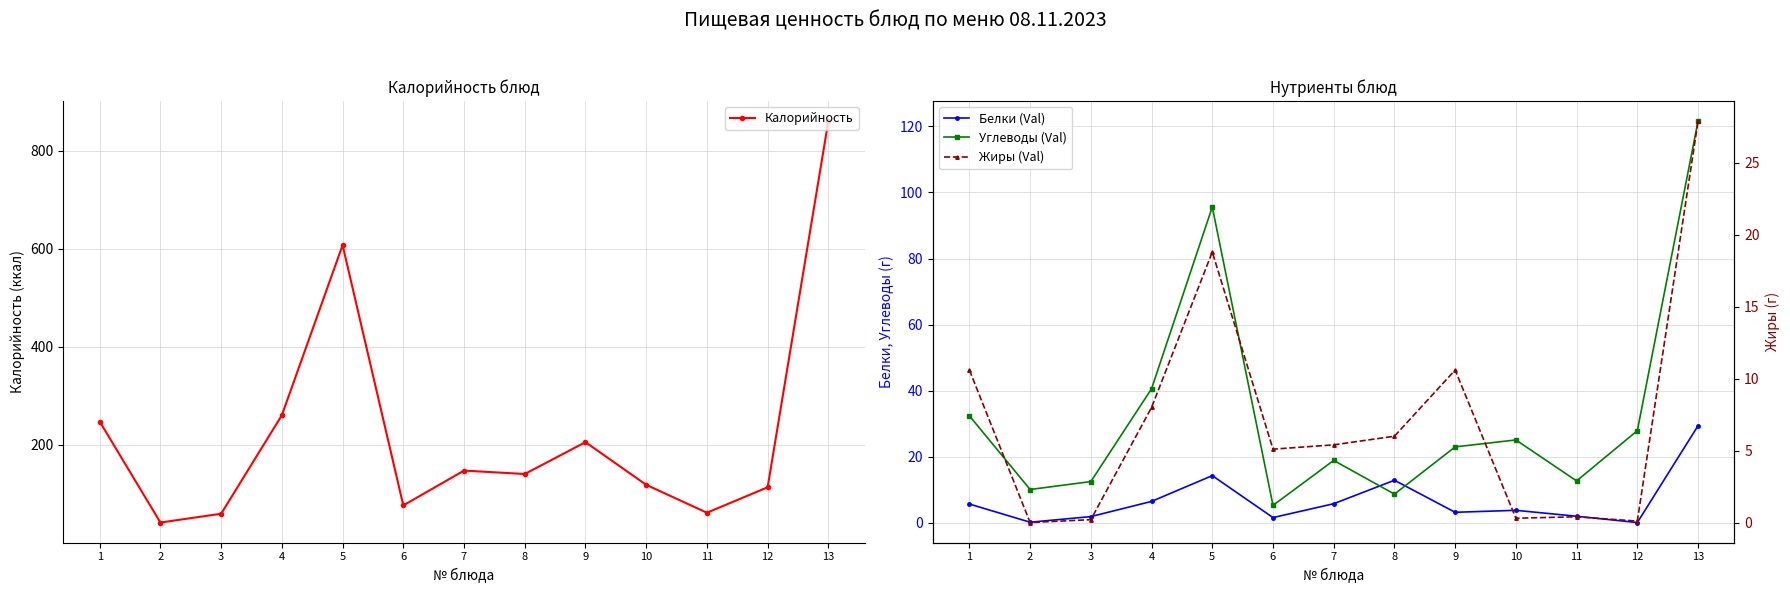

True or false: Углеводы (Val) has more than 0 points higher than both neighbors.

True